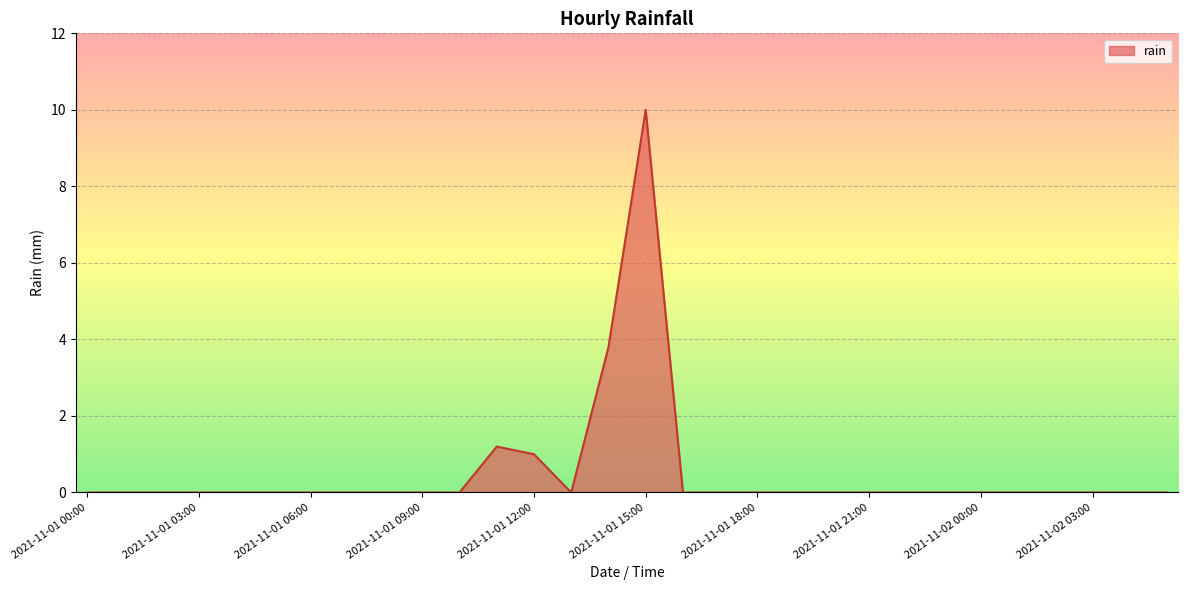

What is the difference between the maximum and minimum values?

10.0